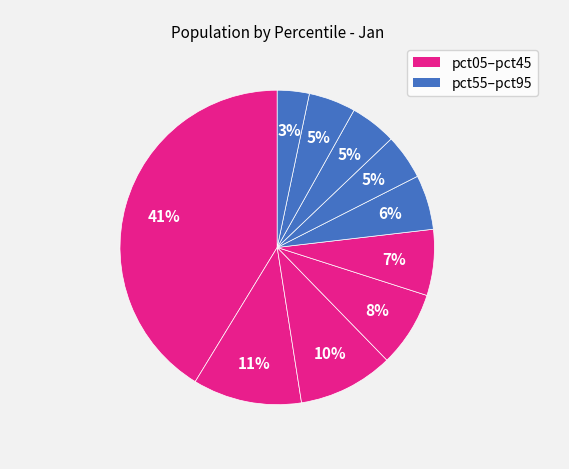

To the nearest percent, what is the average slice percentage?

10%